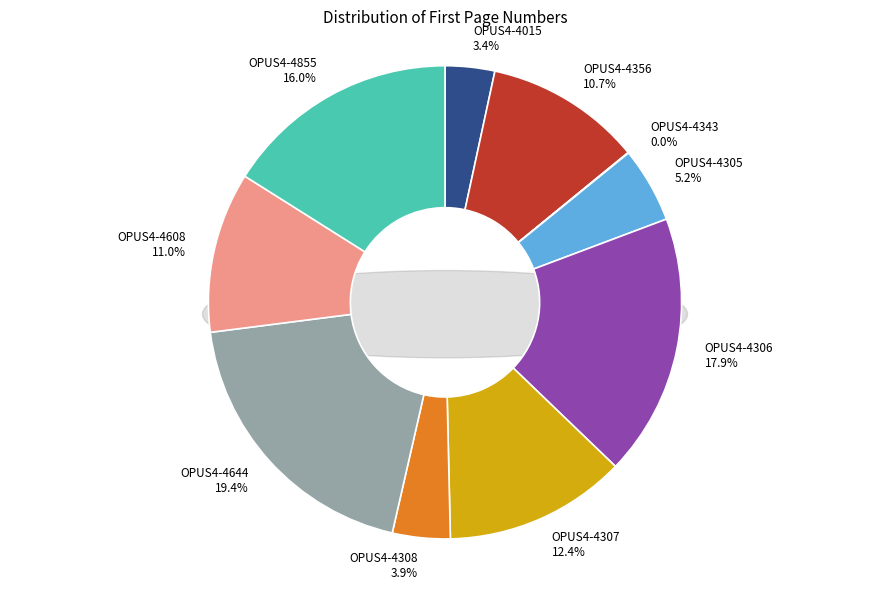

To the nearest percent, what is the average slice percentage?

10%